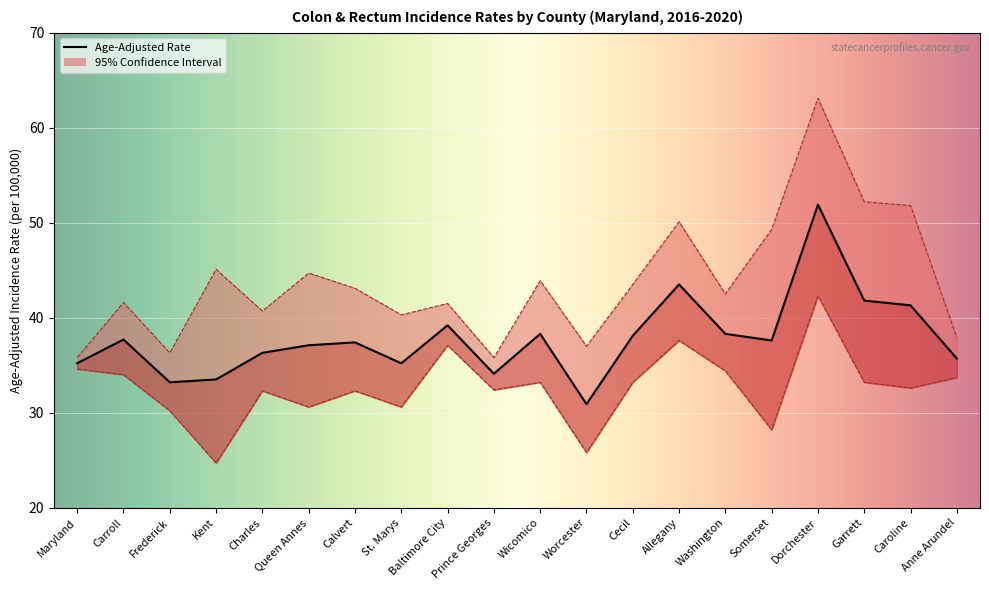

Is it true that Upper 95% CI equals 37.9 at Anne Arundel?

True